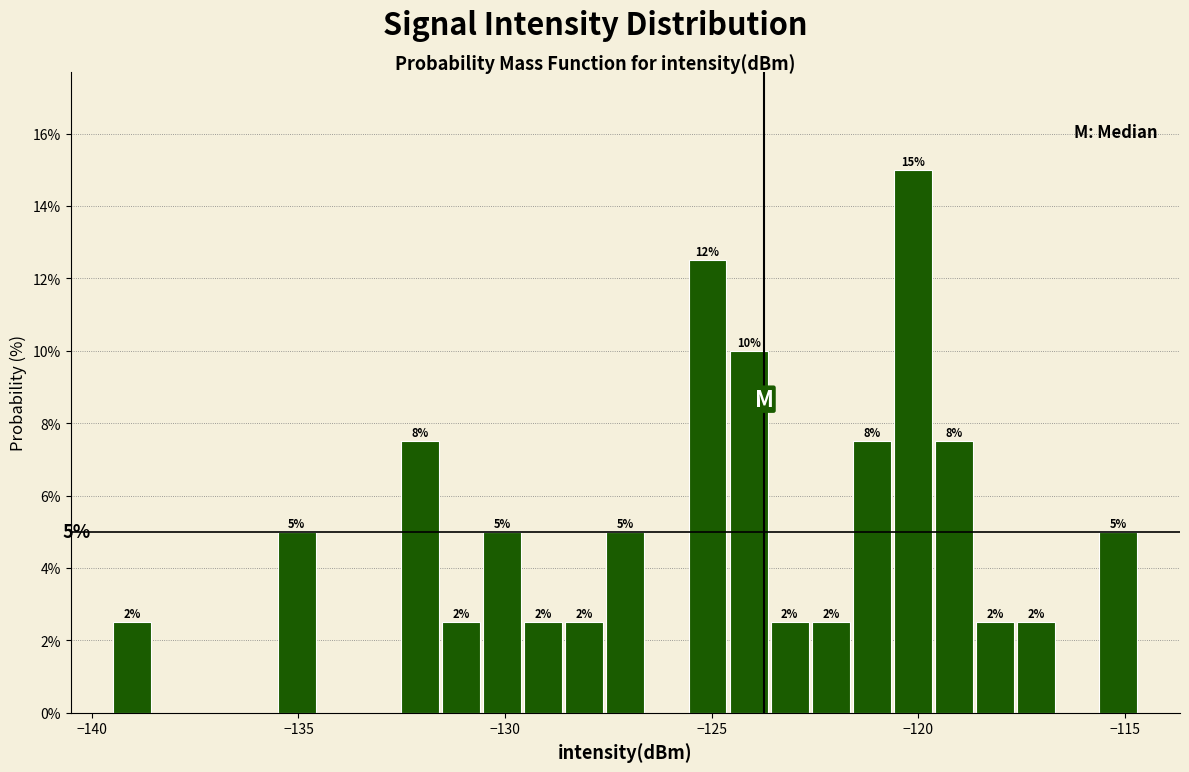

Around what value on the x-axis is the tallest bar? Give the approximate position of its centre, as read against the axis.

-120.0